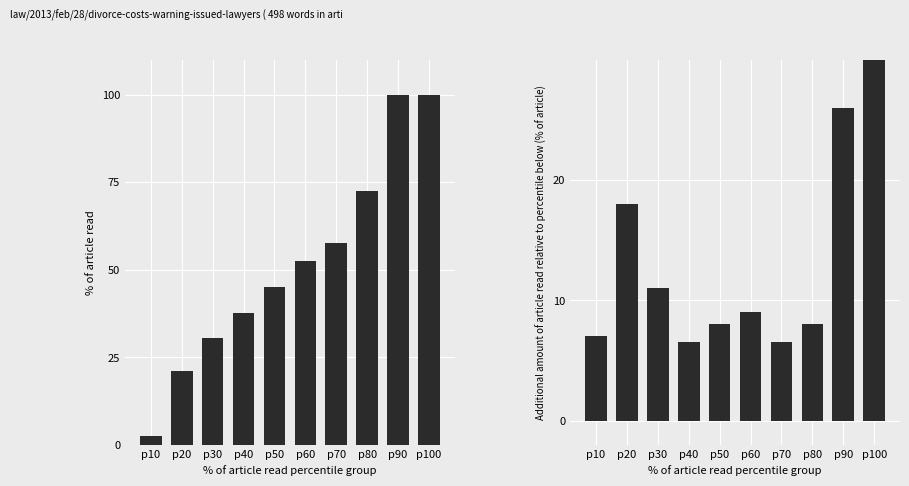

What is the total value across all series at p70?

64.0